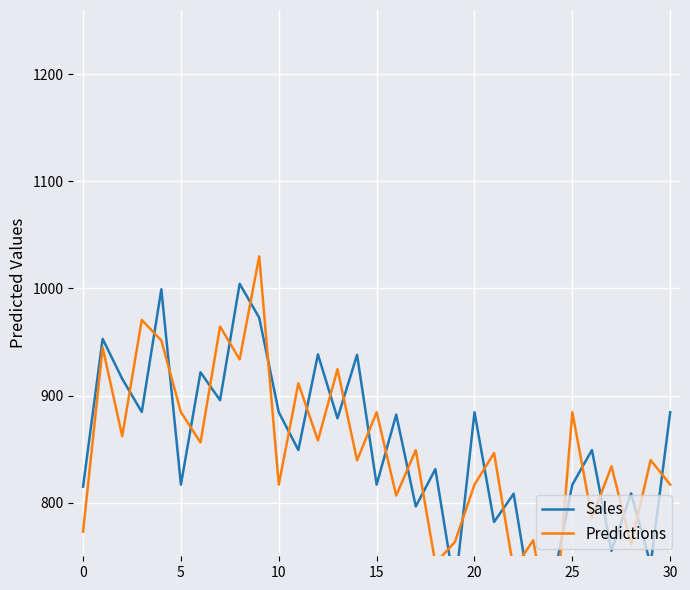

List the series in order of their overall mean, lowest first.

Predictions, Sales